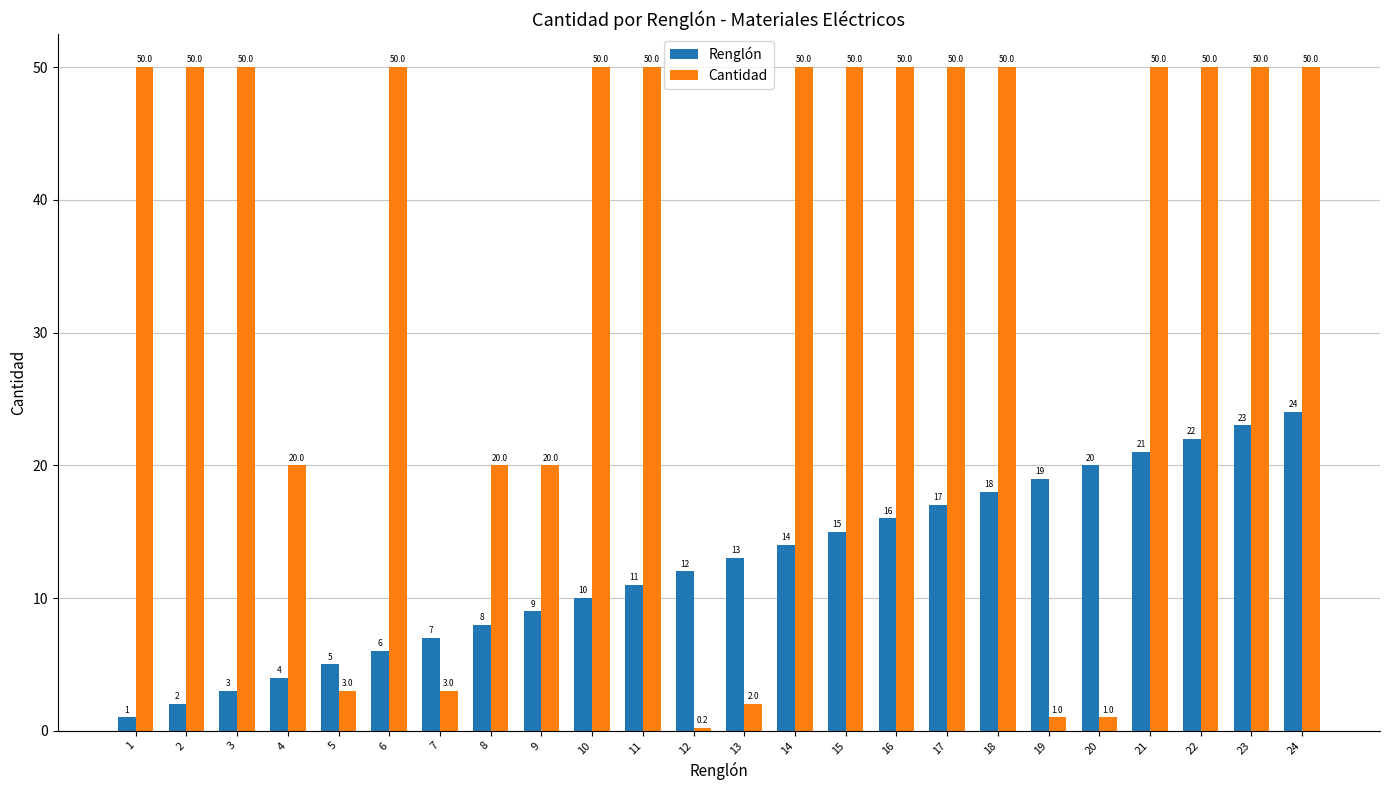

Between 16 and 19, which series saw the biggest shift?

Cantidad